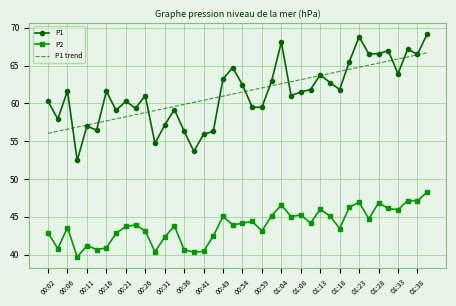

True or false: P2 and P1 intersect in this chart.

False